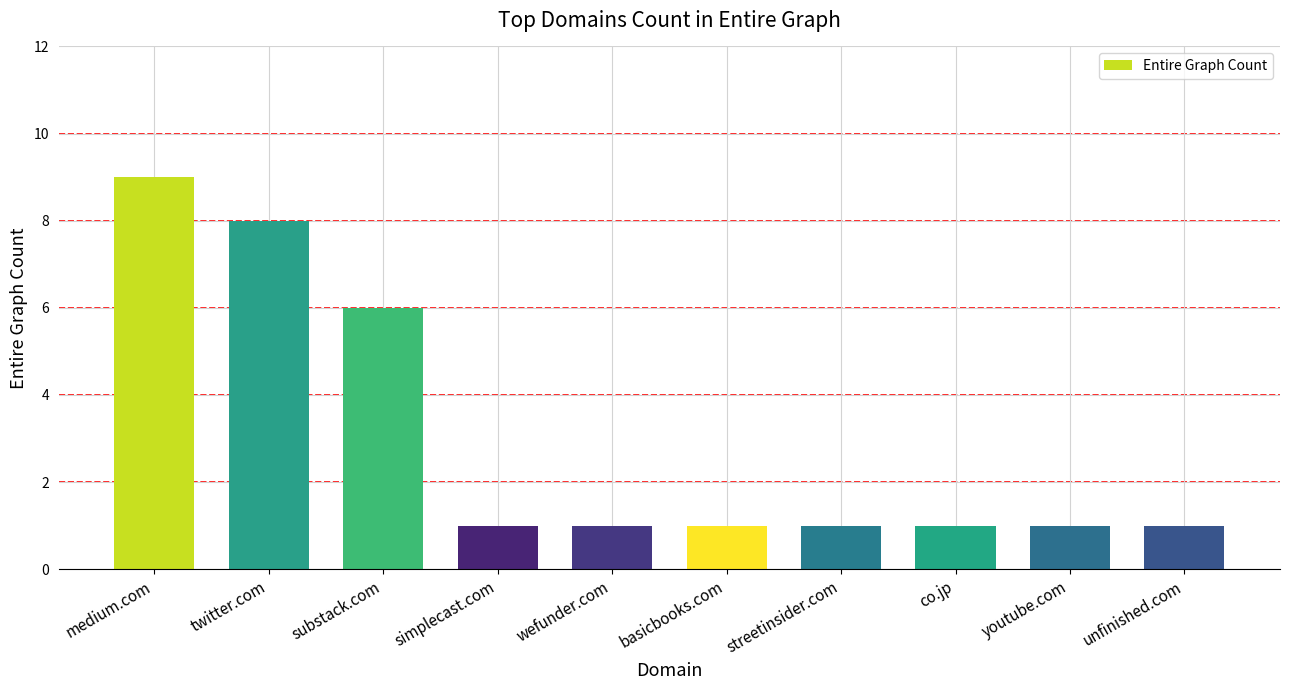

What is the minimum value shown in the chart?

1